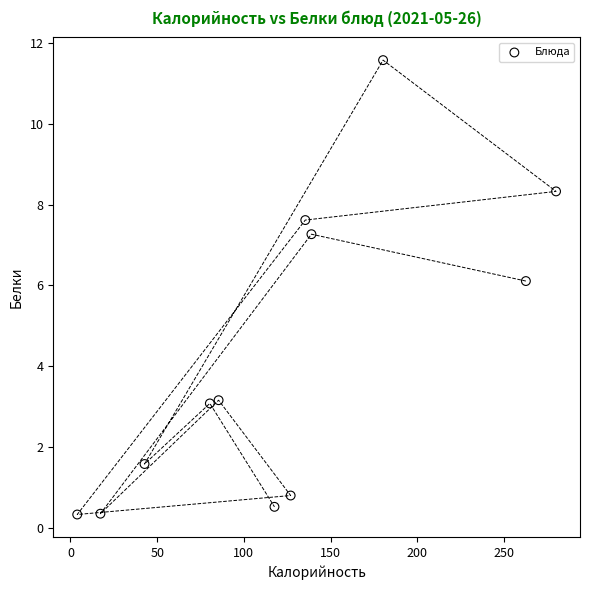

What is the range of X values (max minus min)?

276.2